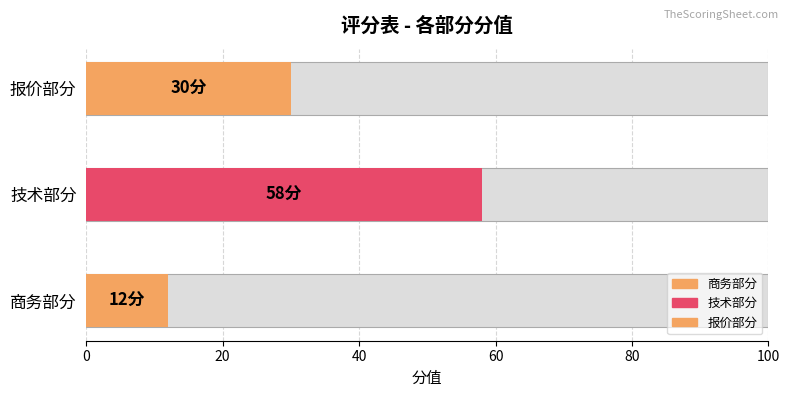

What is the label of the 2nd bar from the left?

技术部分